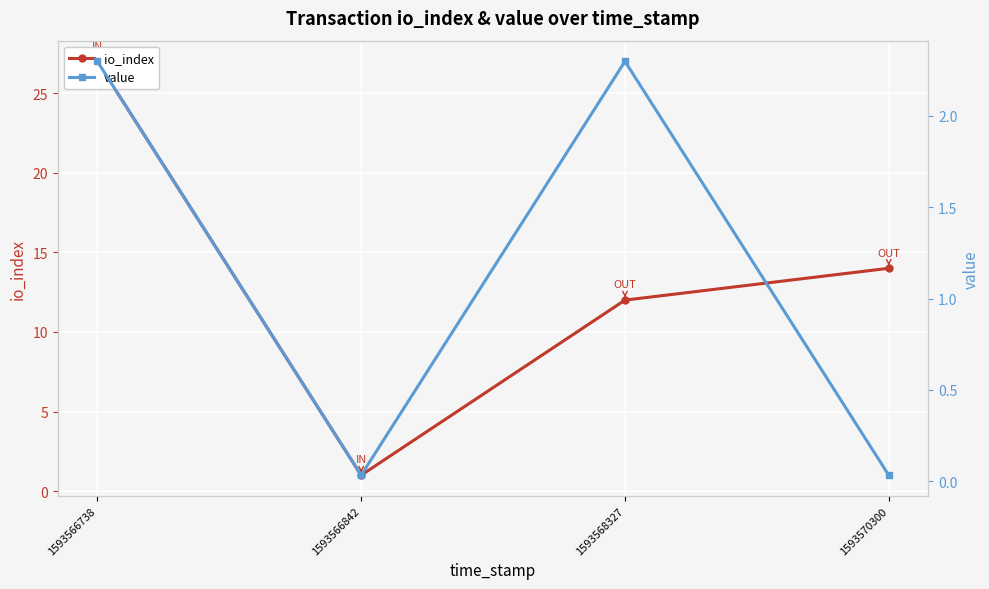

How many data points in value are above 2?

2